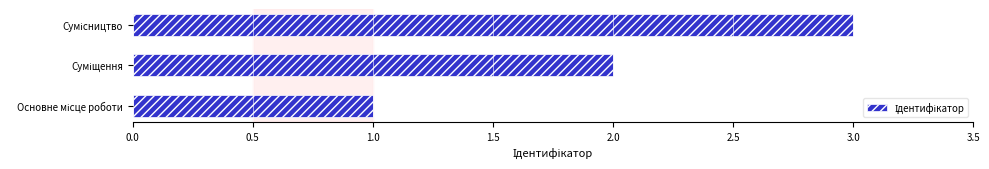

What is the sum of all values?

6